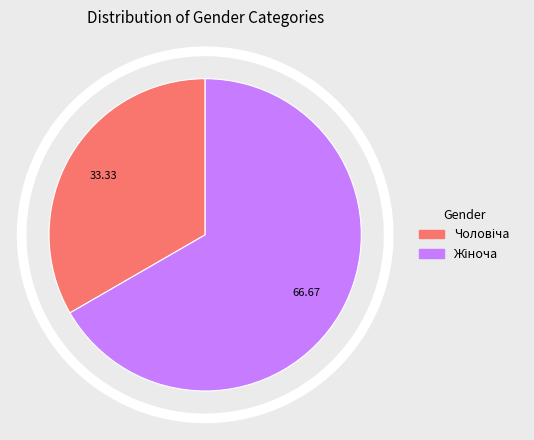

To the nearest percent, what is the combined percentage of Жіноча and Чоловіча?

100%